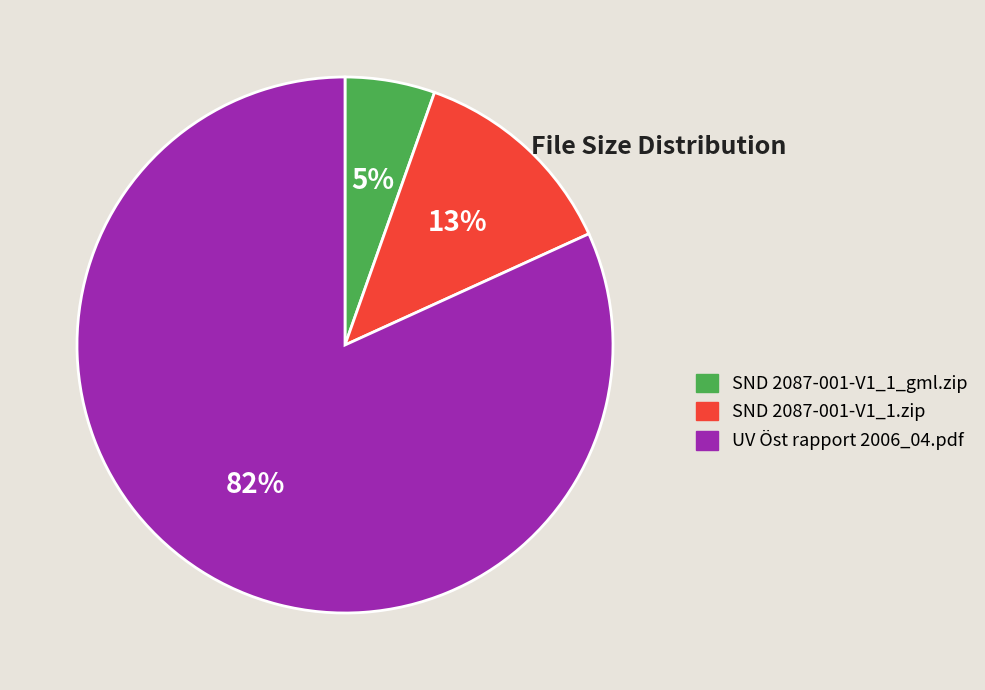

The SND 2087-001-V1_1_gml.zip slice represents 5% of the pie. True or false?

True